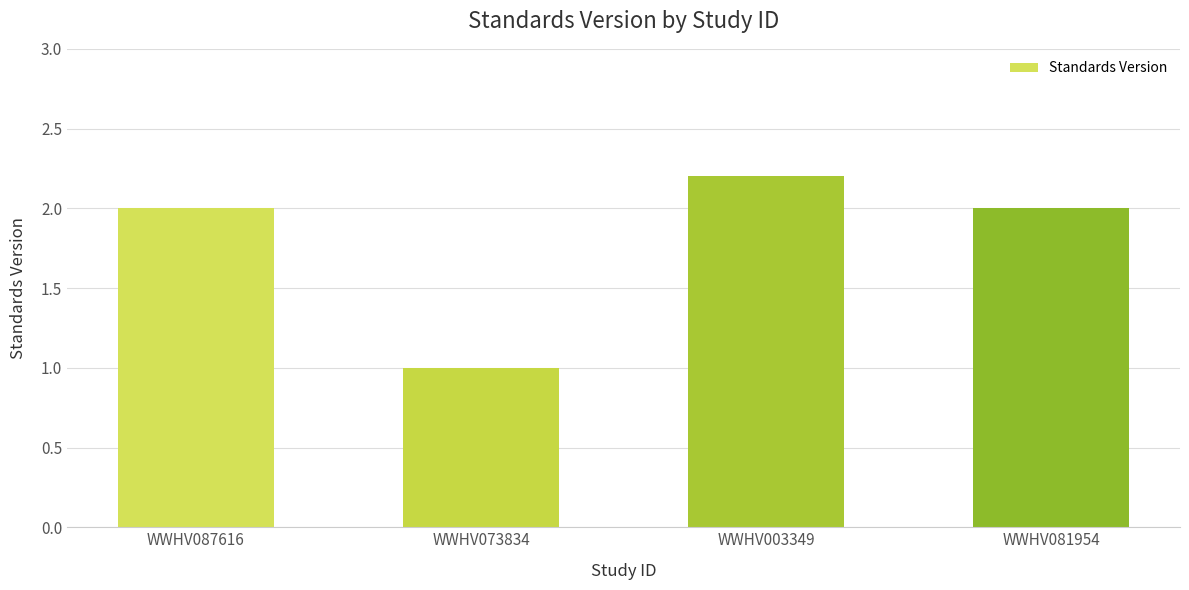

What is the minimum value shown in the chart?

1.0